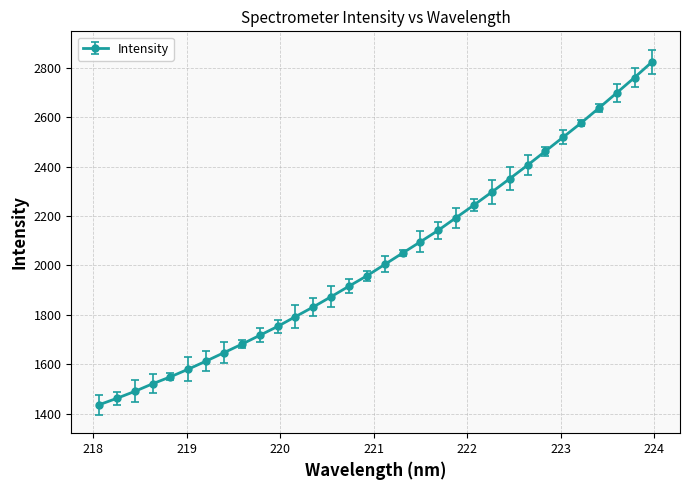

Does the chart display data point markers on the line(s)?

Yes